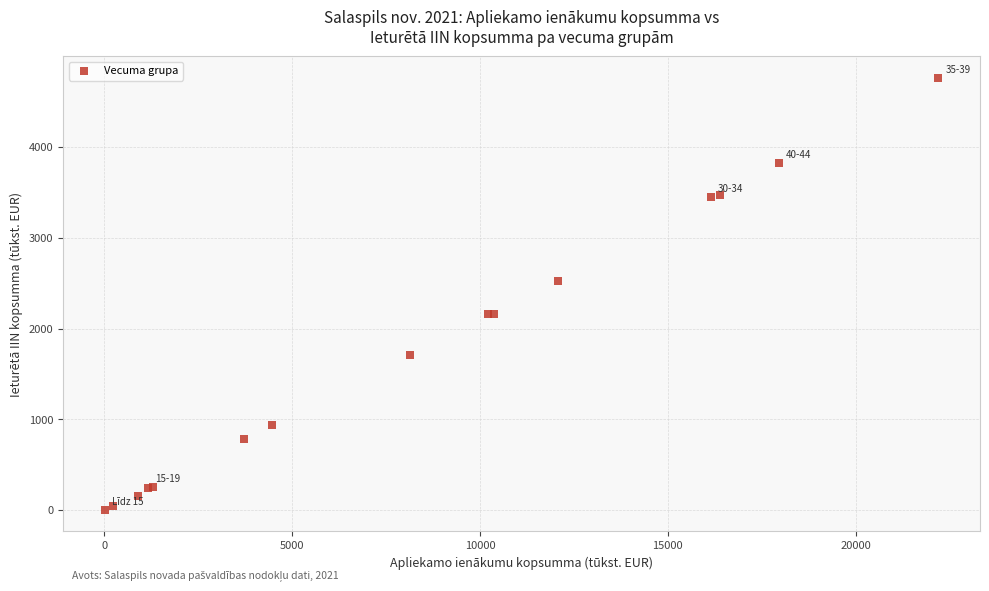

What Y value in the scatter plot is closest to 2382?

2523.9